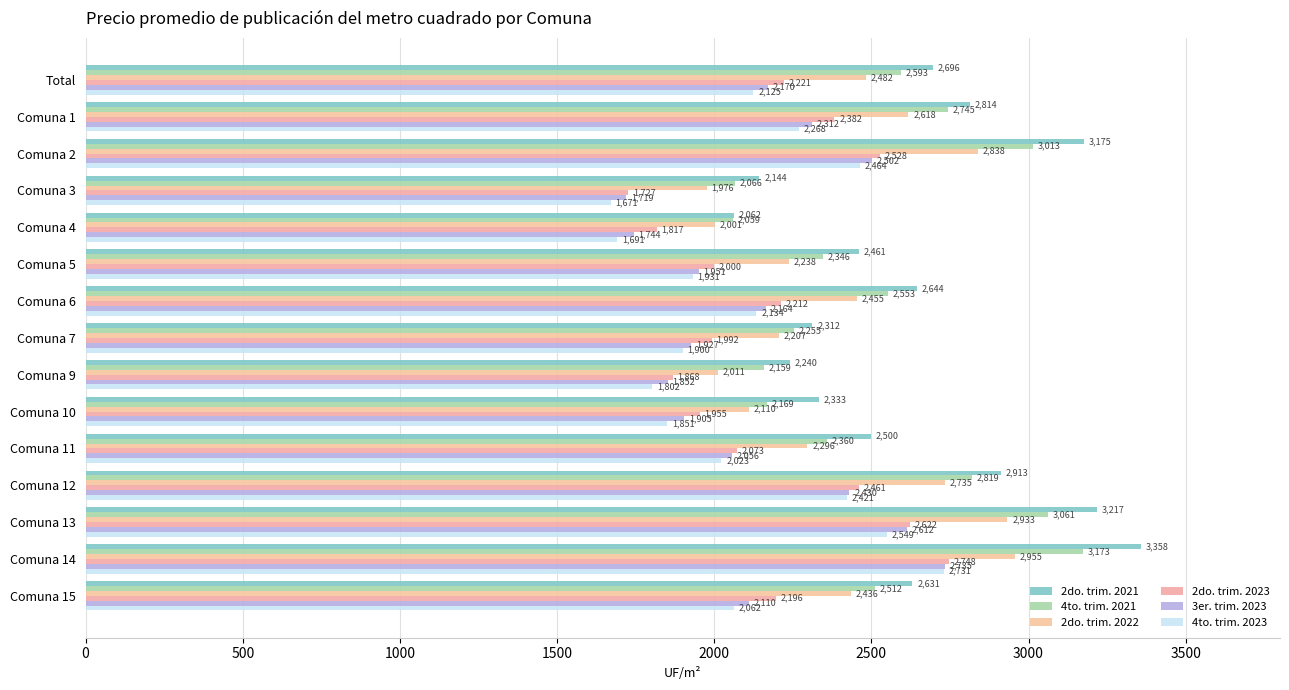

How many values in the 4to. trim. 2021 series are below 2512?

7